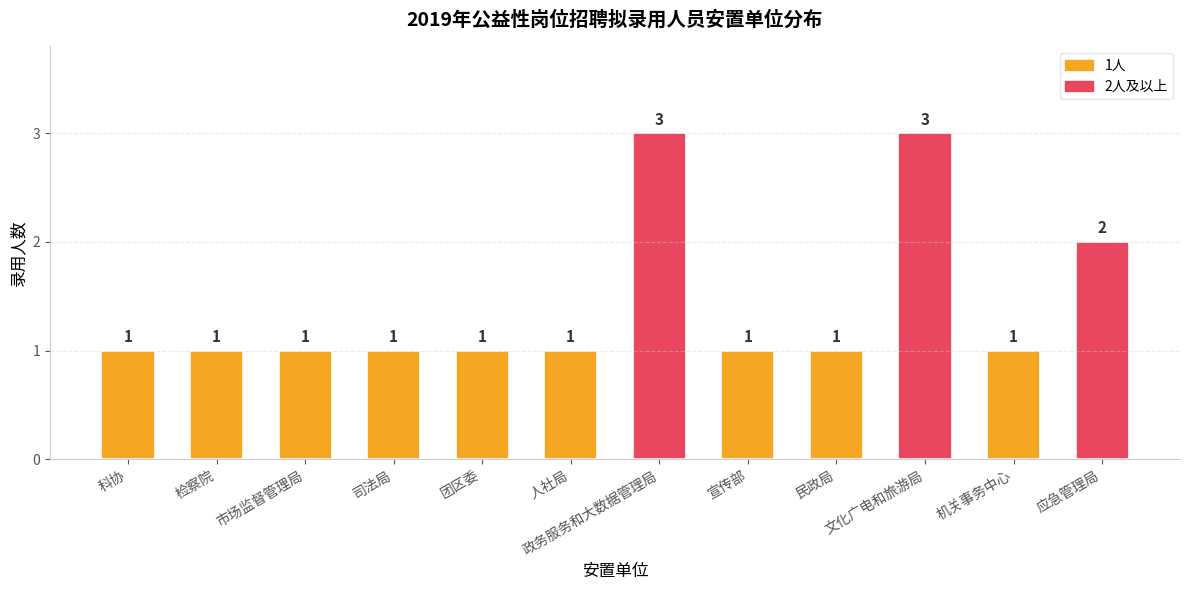

Is it true that the value at 人社局 is 1?

True